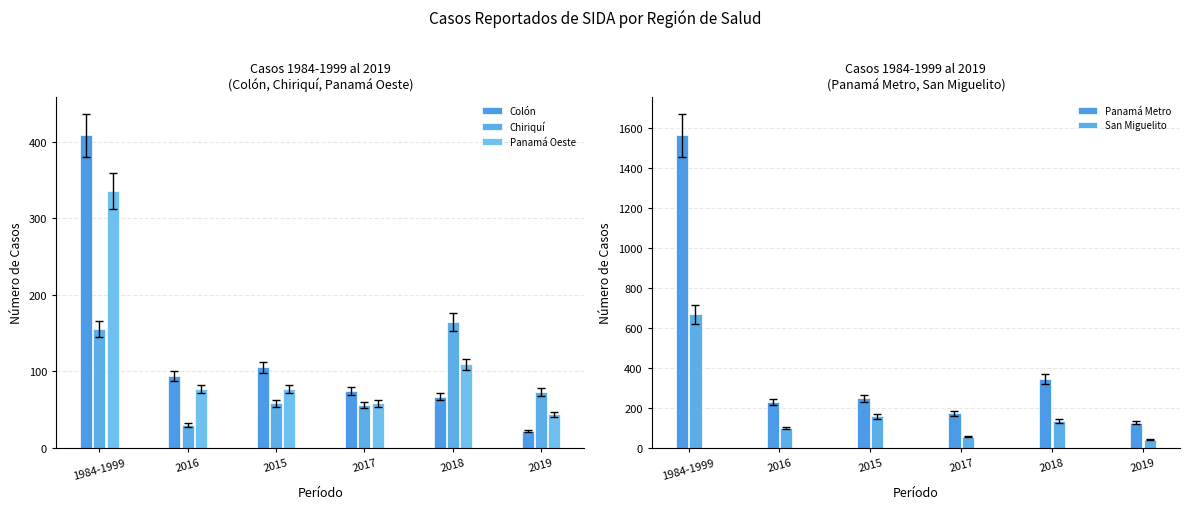

What is the minimum value for Panamá Metro?

126